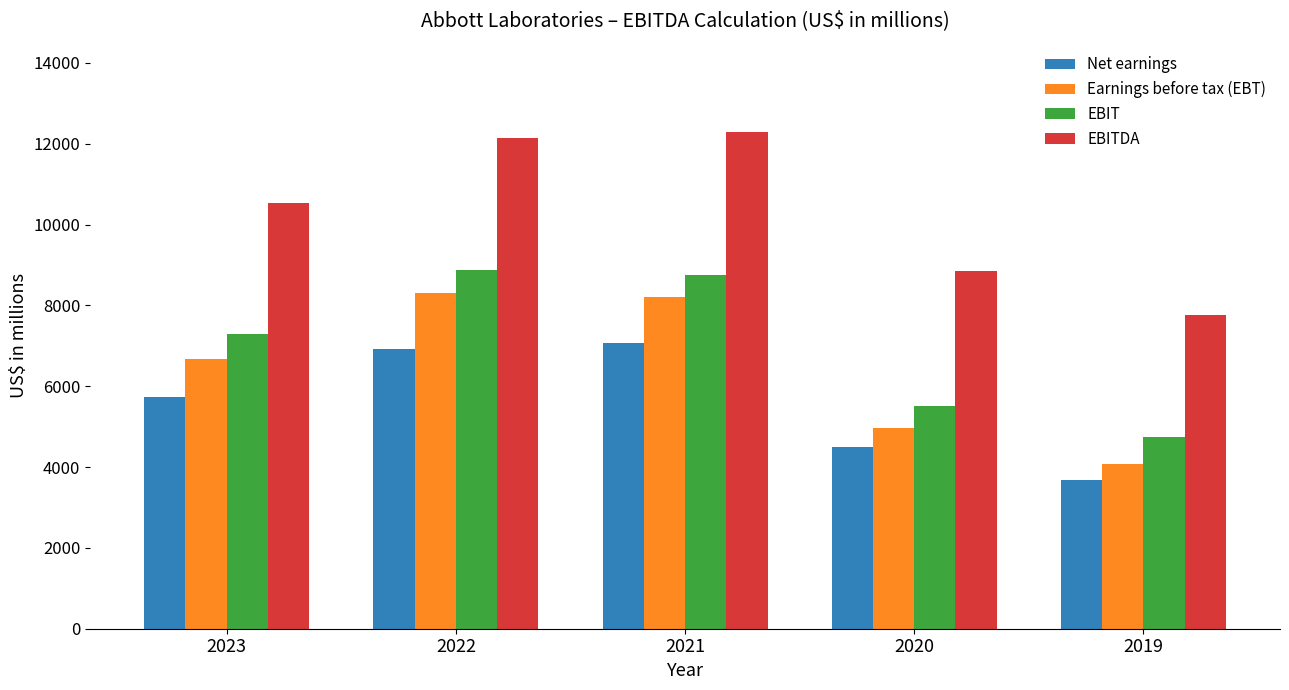

How many bars are there in each group?

4